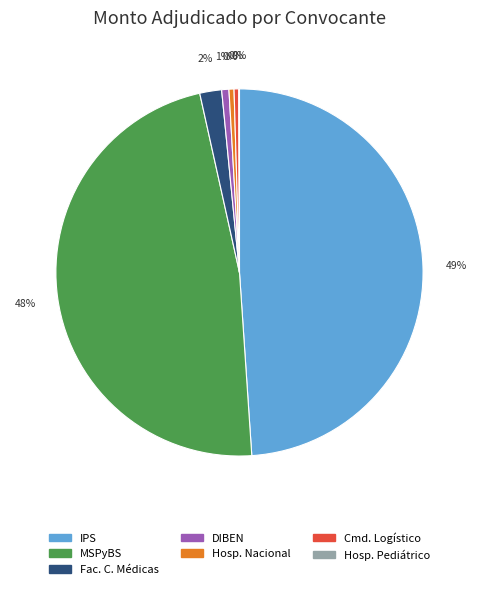

The Cmd. Logístico slice represents 11% of the pie. True or false?

False